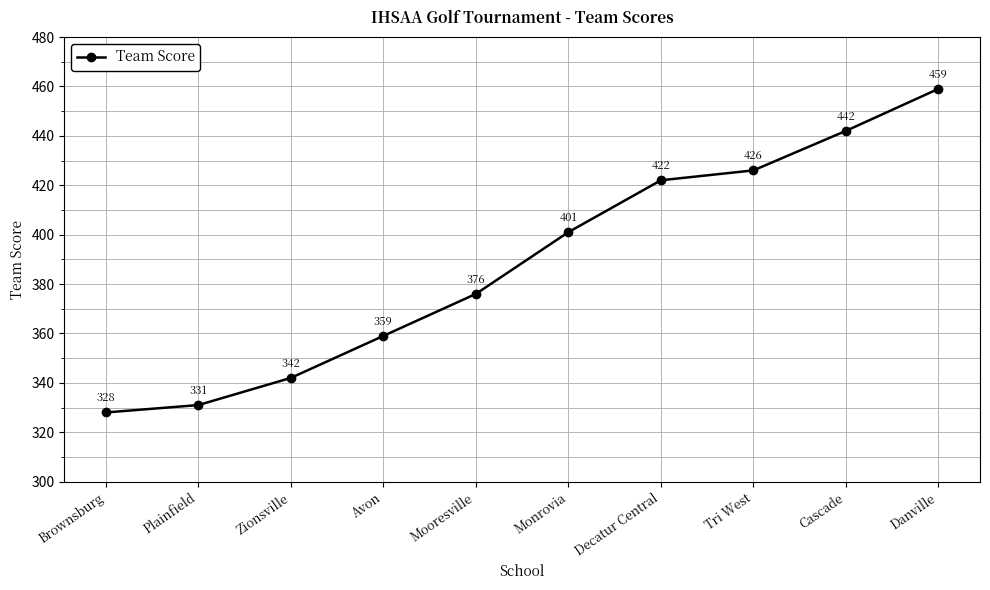

Where is the data nearest to the value 393?

Monrovia